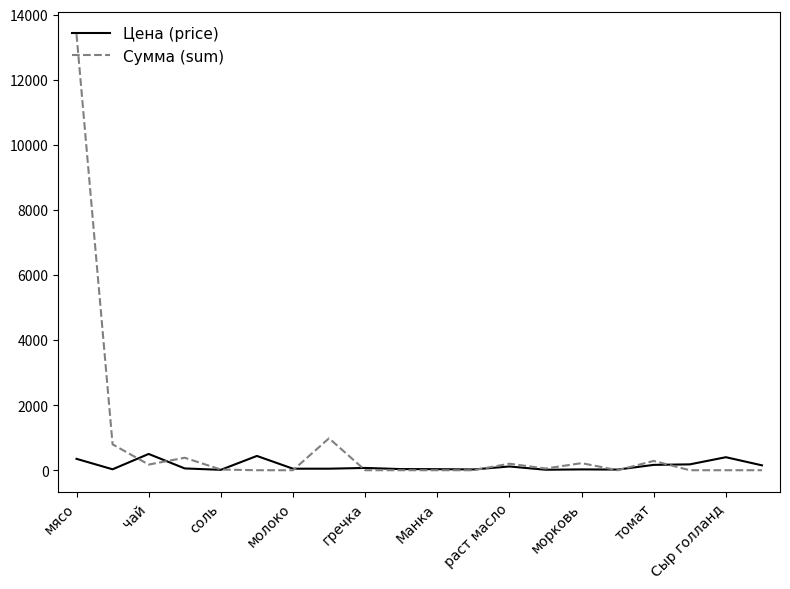

Which series has the largest total across all categories?

Сумма (sum)